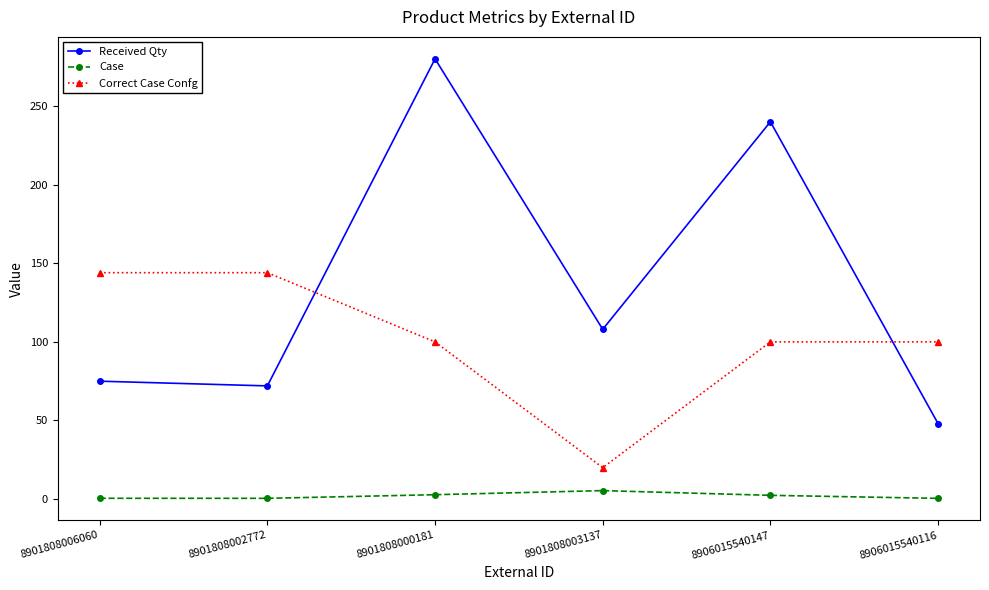

Rank the series by their average value, from lowest to highest.

Case, Correct Case Confg, Received Qty